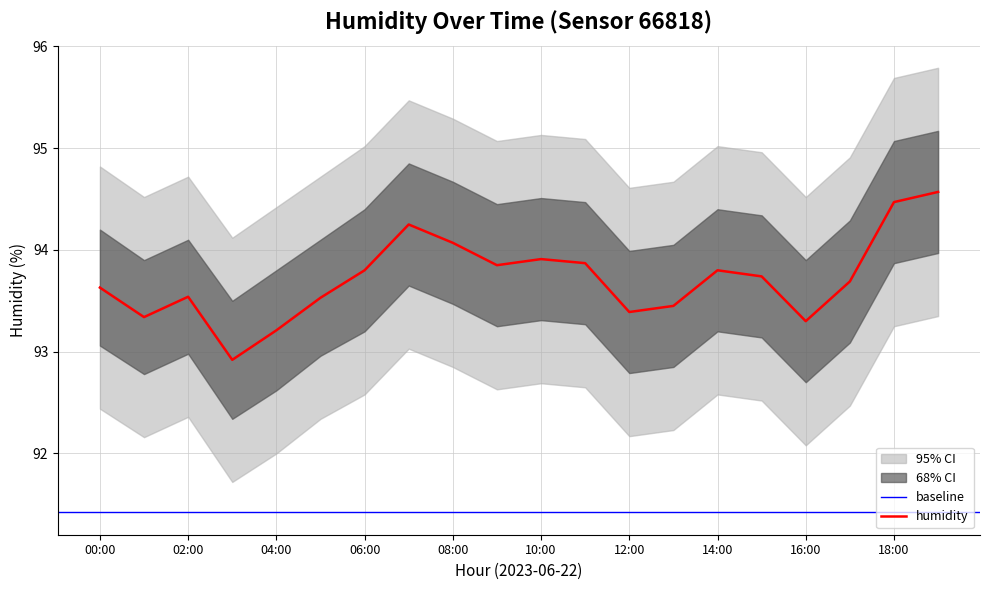

In humidity_center, how many points are lower than both neighbors (excluding endpoints)?

5